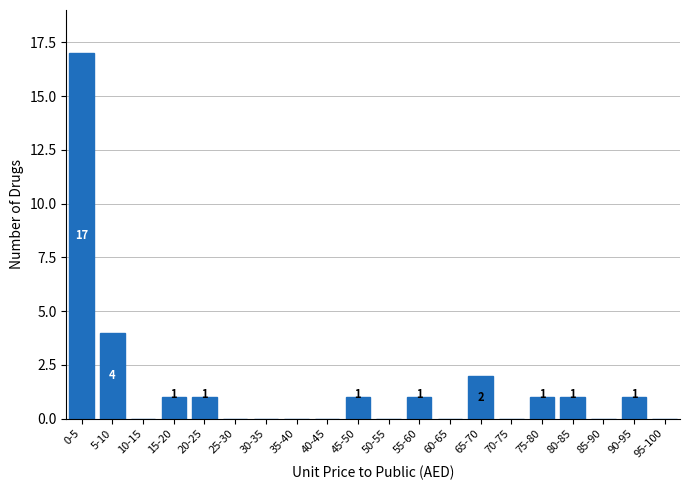

Reading left to right, list all the values displayed in this chart.

0-5=17	5-10=4	10-15=0	15-20=1	20-25=1	25-30=0	30-35=0	35-40=0	40-45=0	45-50=1	50-55=0	55-60=1	60-65=0	65-70=2	70-75=0	75-80=1	80-85=1	85-90=0	90-95=1	95-100=0